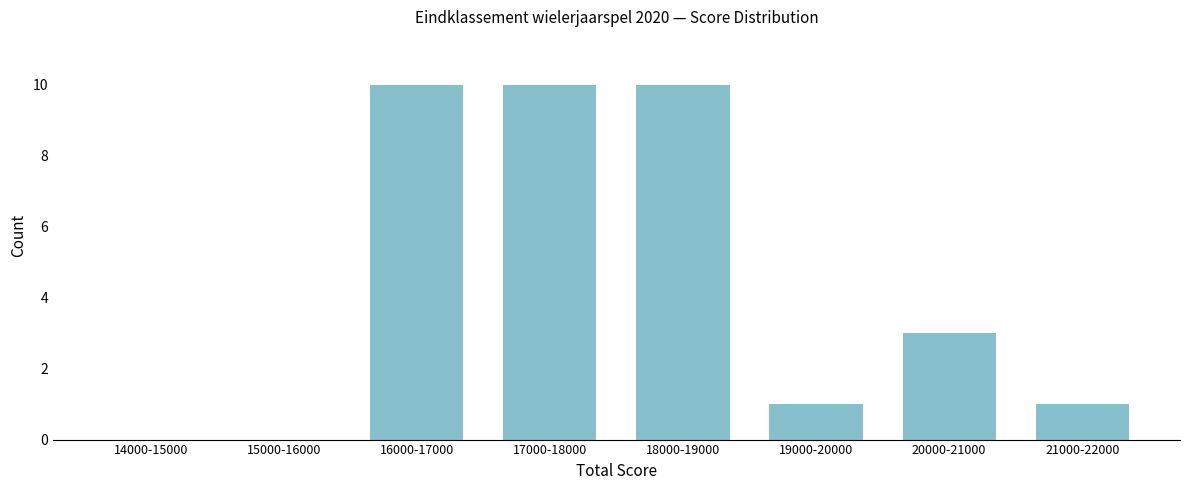

Reading left to right, list all the values displayed in this chart.

14000-15000=0	15000-16000=0	16000-17000=10	17000-18000=10	18000-19000=10	19000-20000=1	20000-21000=3	21000-22000=1